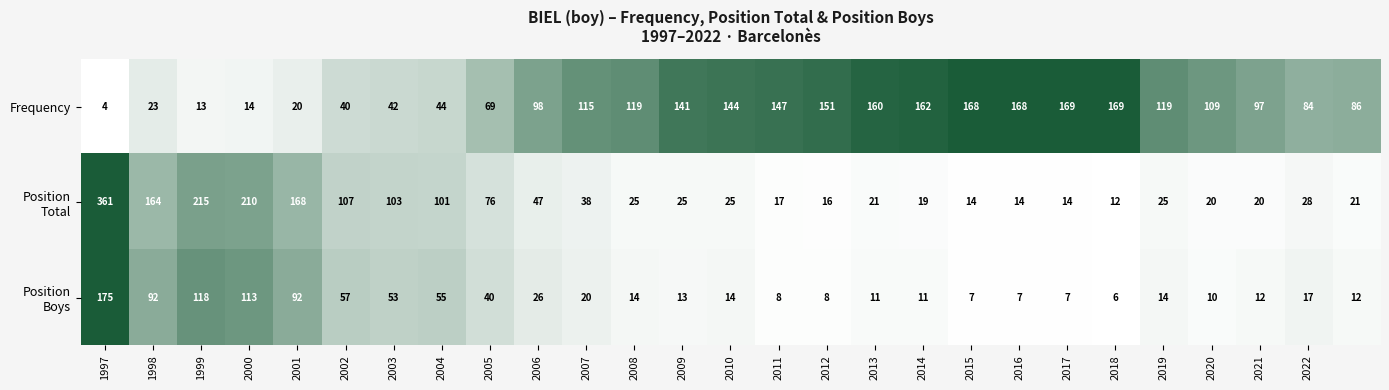

Which series has the largest total across all categories?

Frequency